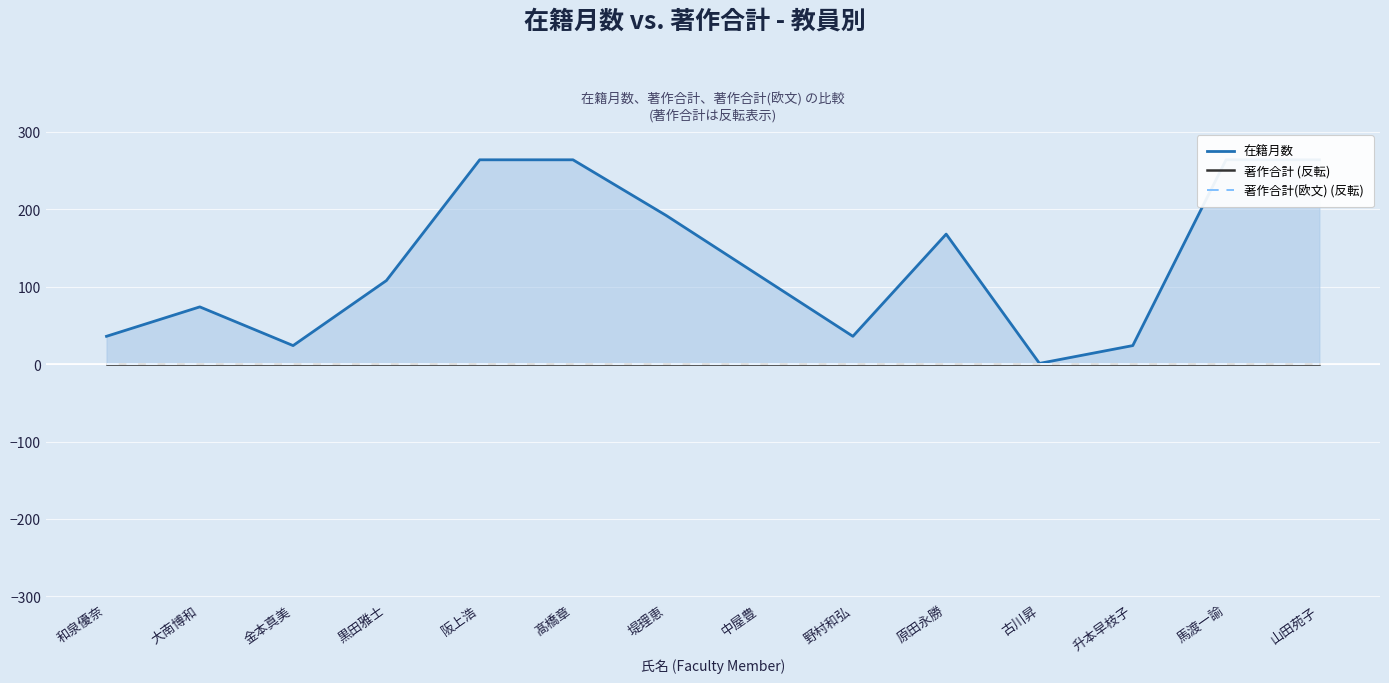

At which category does the chart reach its minimum across all series?

和泉優奈